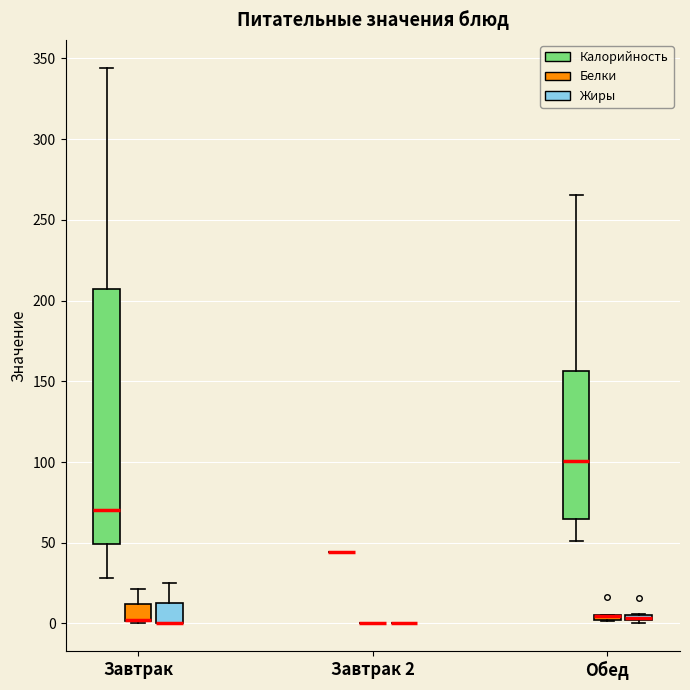

Comparing the boxes themselves (not the whiskers), which one is the tallest?

Завтрак (Калорийность)